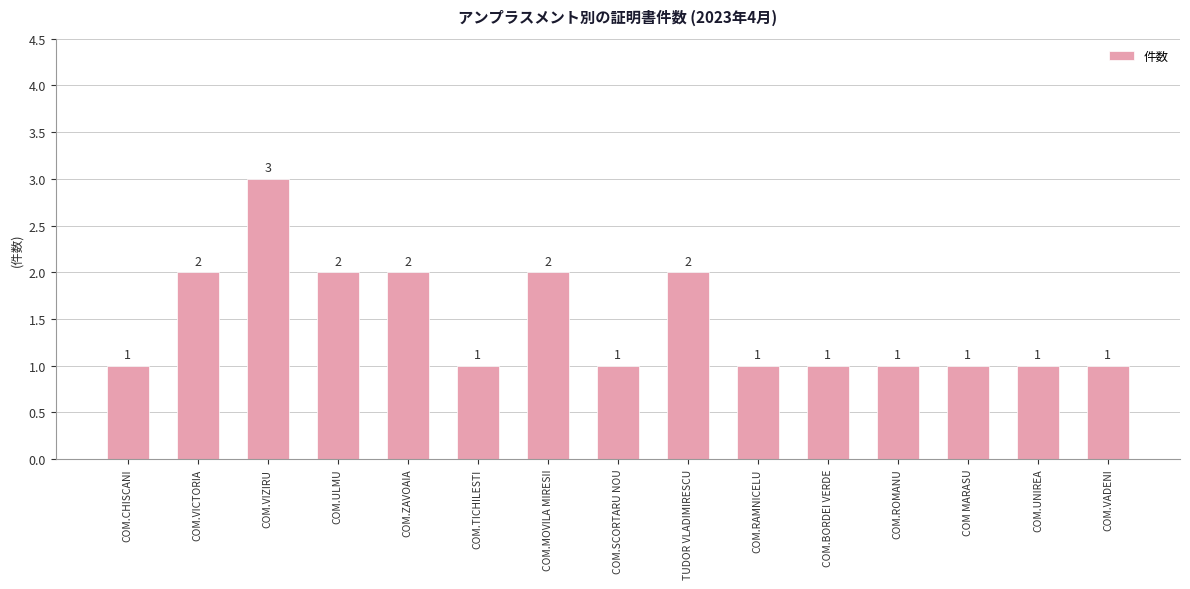

Reading left to right, what are all the values shown in this chart?

COM.CHISCANI=1	COM.VICTORIA=2	COM.VIZIRU=3	COM.ULMU=2	COM.ZAVOAIA=2	COM.TICHILESTI=1	COM.MOVILA MIRESII=2	COM.SCORTARU NOU=1	TUDOR VLADIMIRESCU=2	COM.RAMNICELU=1	COM.BORDEI VERDE=1	COM.ROMANU=1	COM MARASU=1	COM.UNIREA=1	COM.VADENI=1